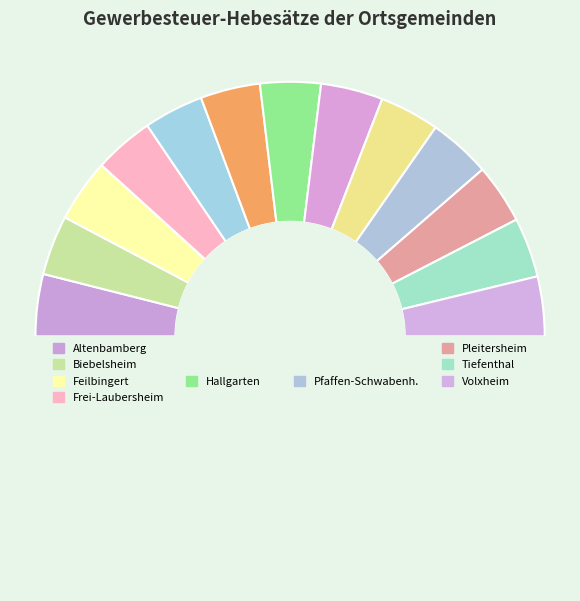

The Hackenheim slice represents 18% of the pie. True or false?

False